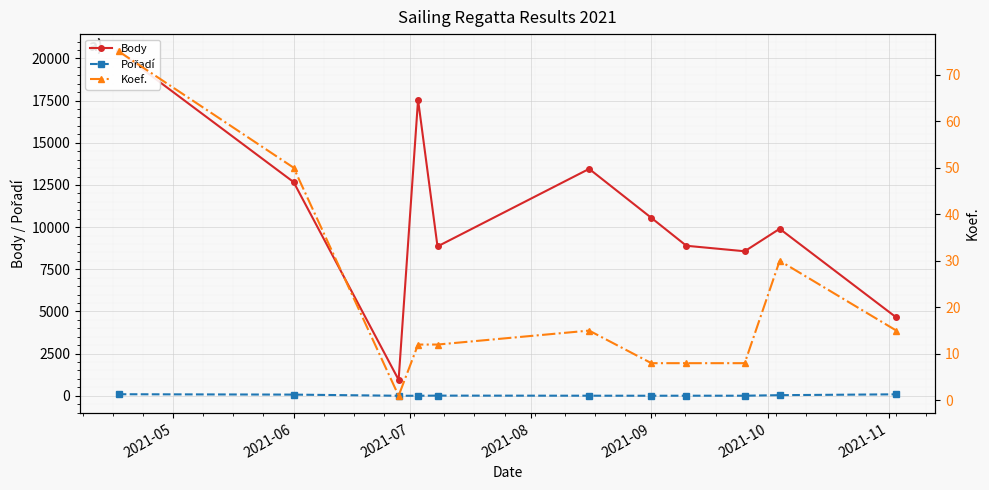

At which category does Pořadí reach its first local peak?

2021-09